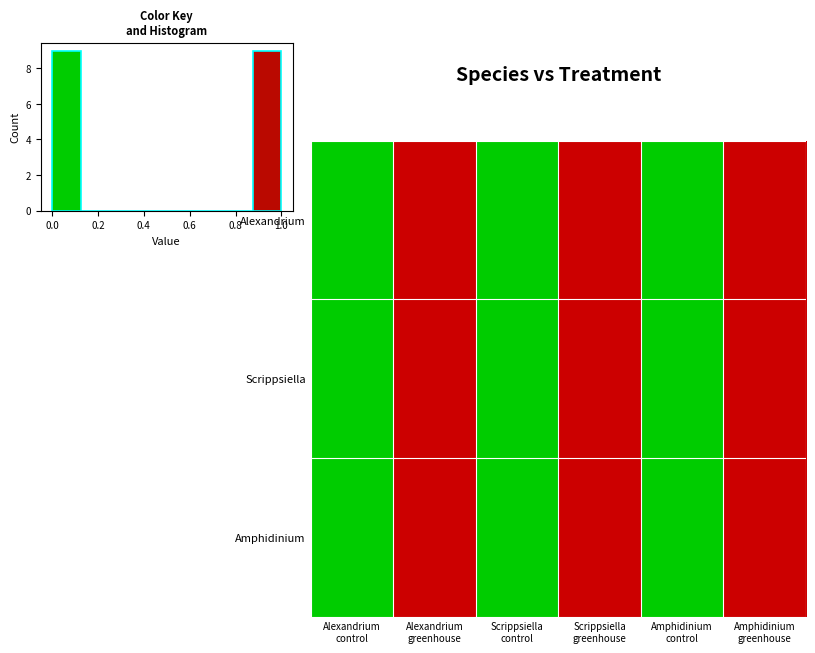

Rank the series by their maximum value, from highest to lowest.

Alexandrium, Scrippsiella, Amphidinium